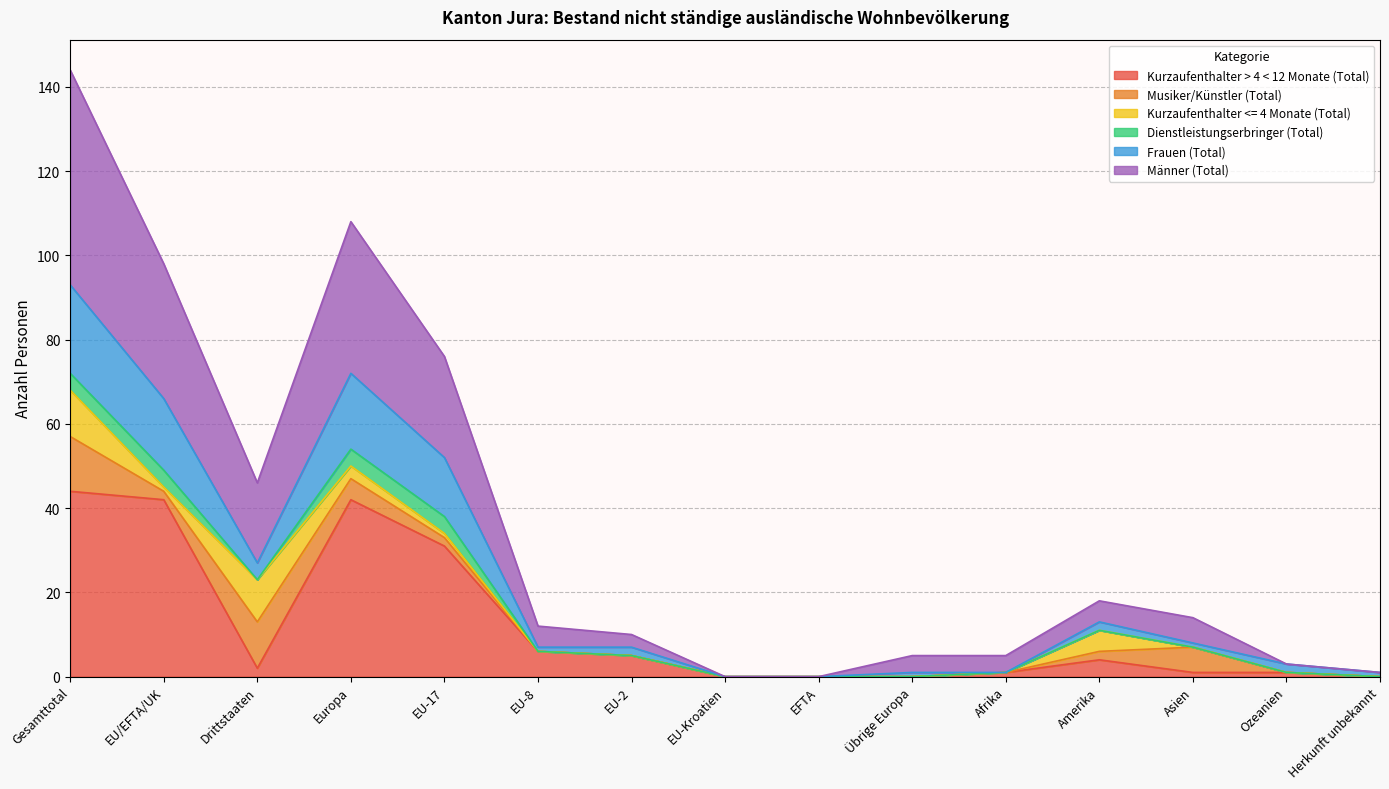

What is the difference between the maximum and minimum values in the Kurzaufenthalter > 4 < 12 Monate (Total) series?

44